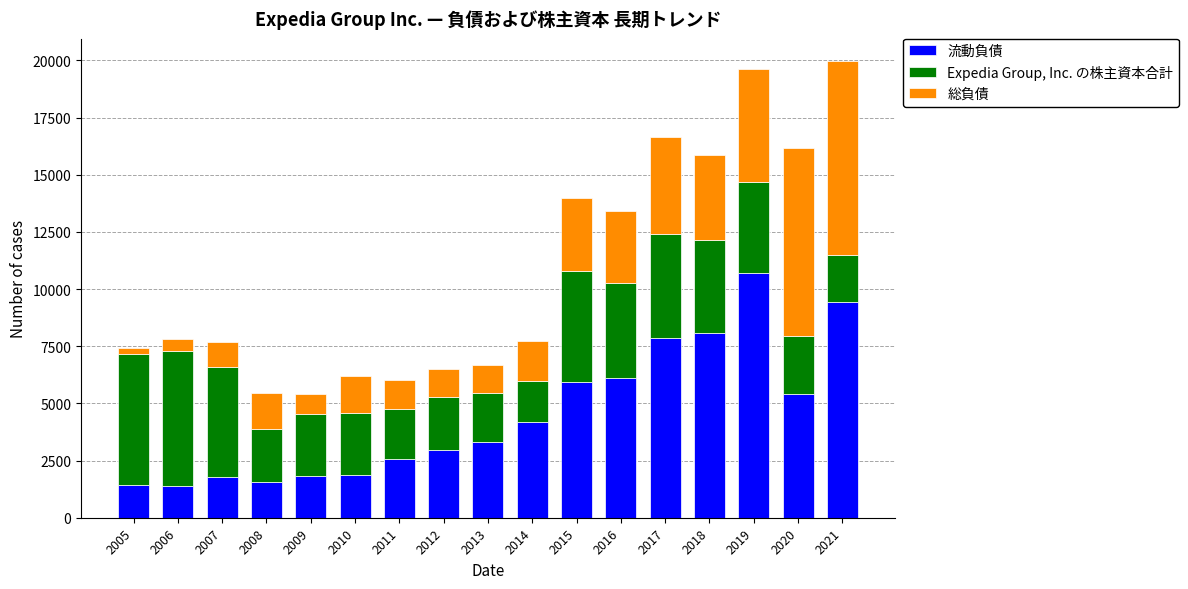

The 流動負債 series shows 1566 at 2008. True or false?

True